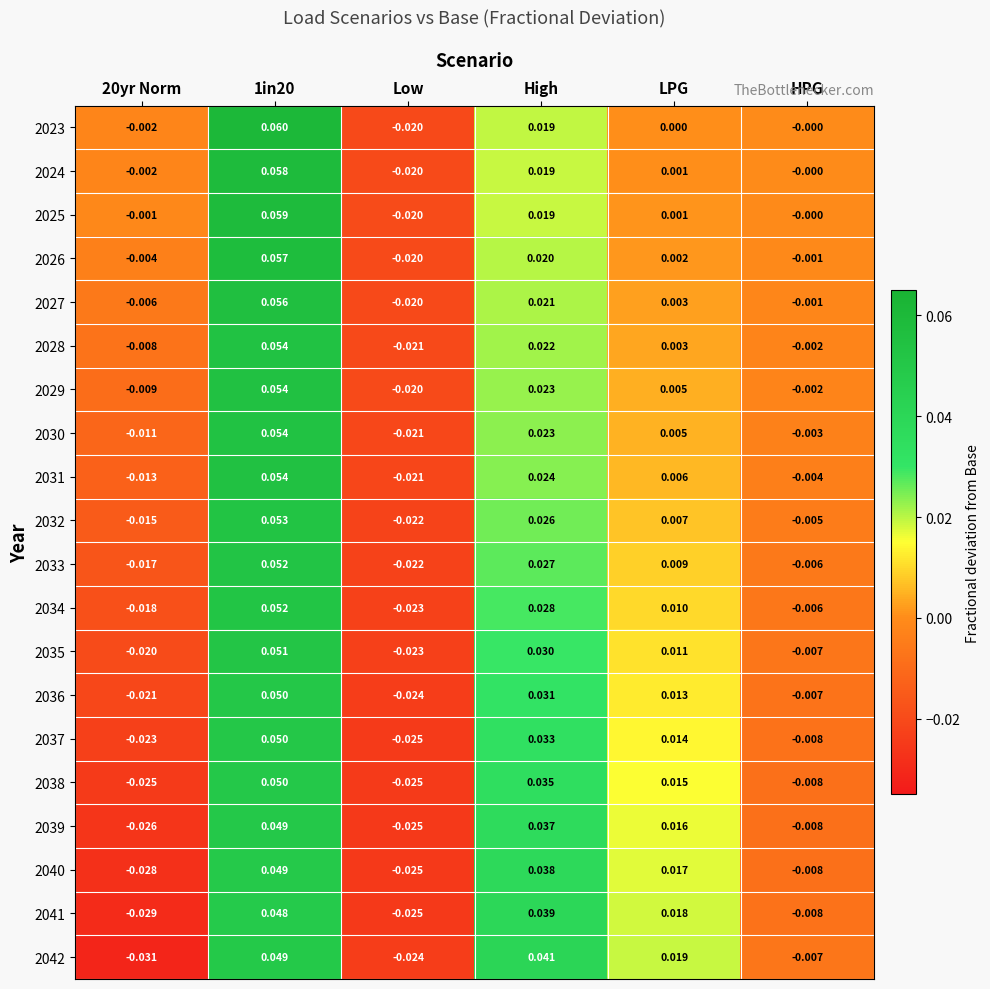

At which label is 2029 closest to 0?

HPG